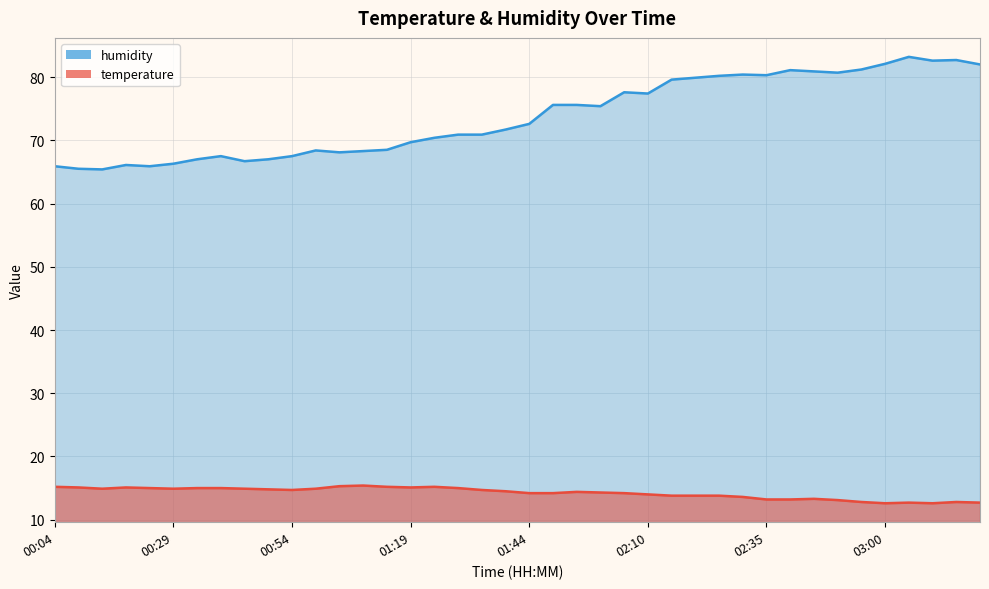

What is the label of the 27th point from the right?

01:09